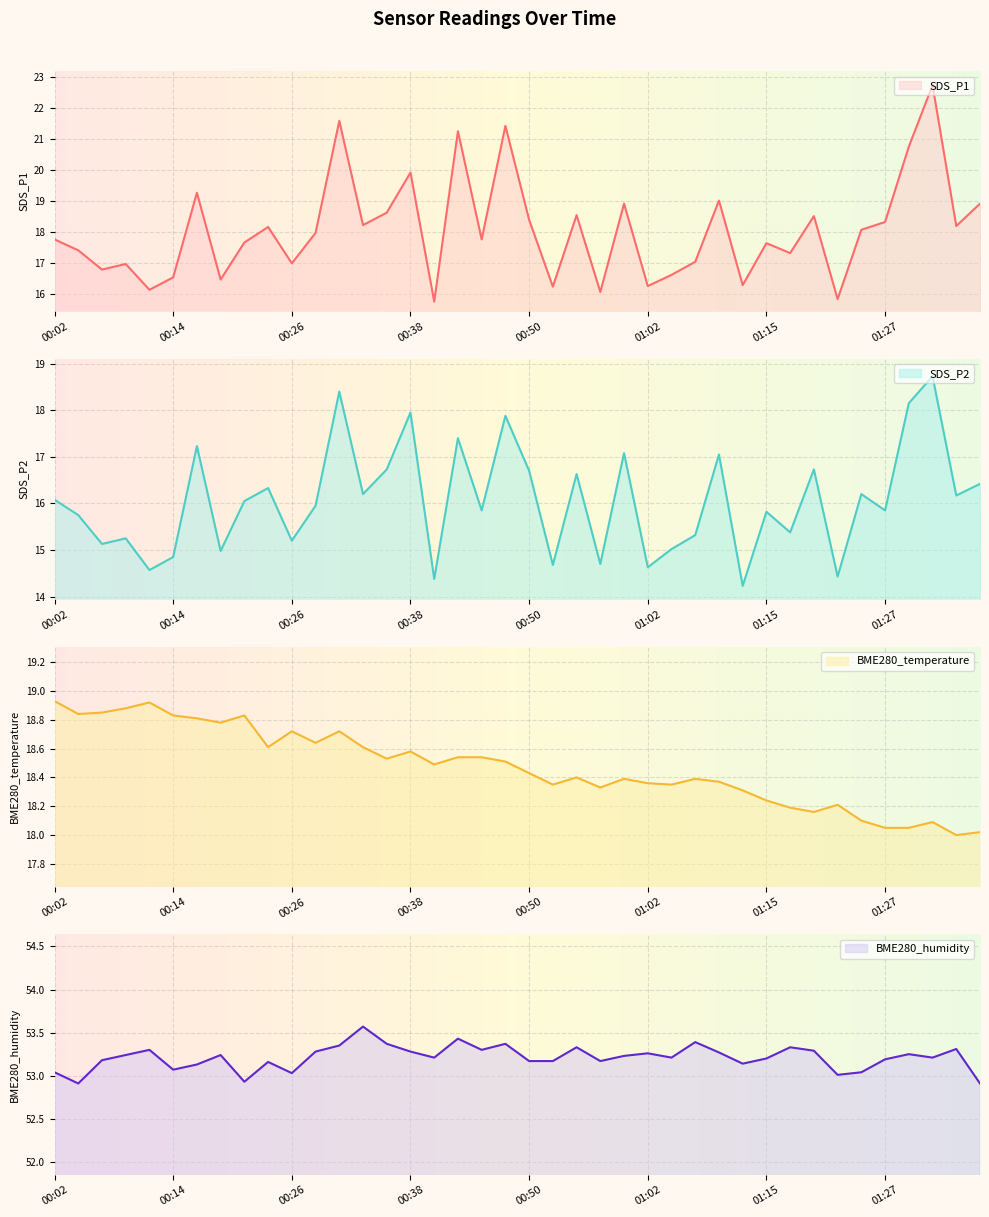

What is the sum of all BME280_temperature values?

739.0